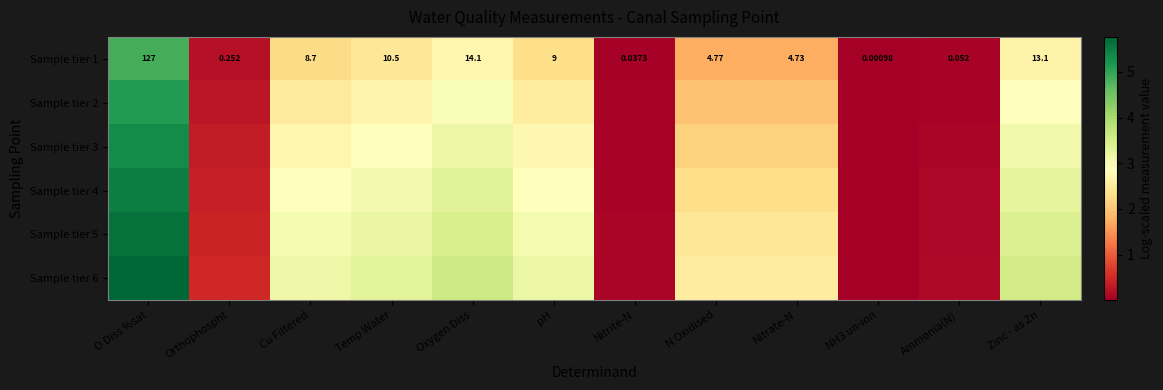

At which category is the sum across all series the highest?

O Diss %sat